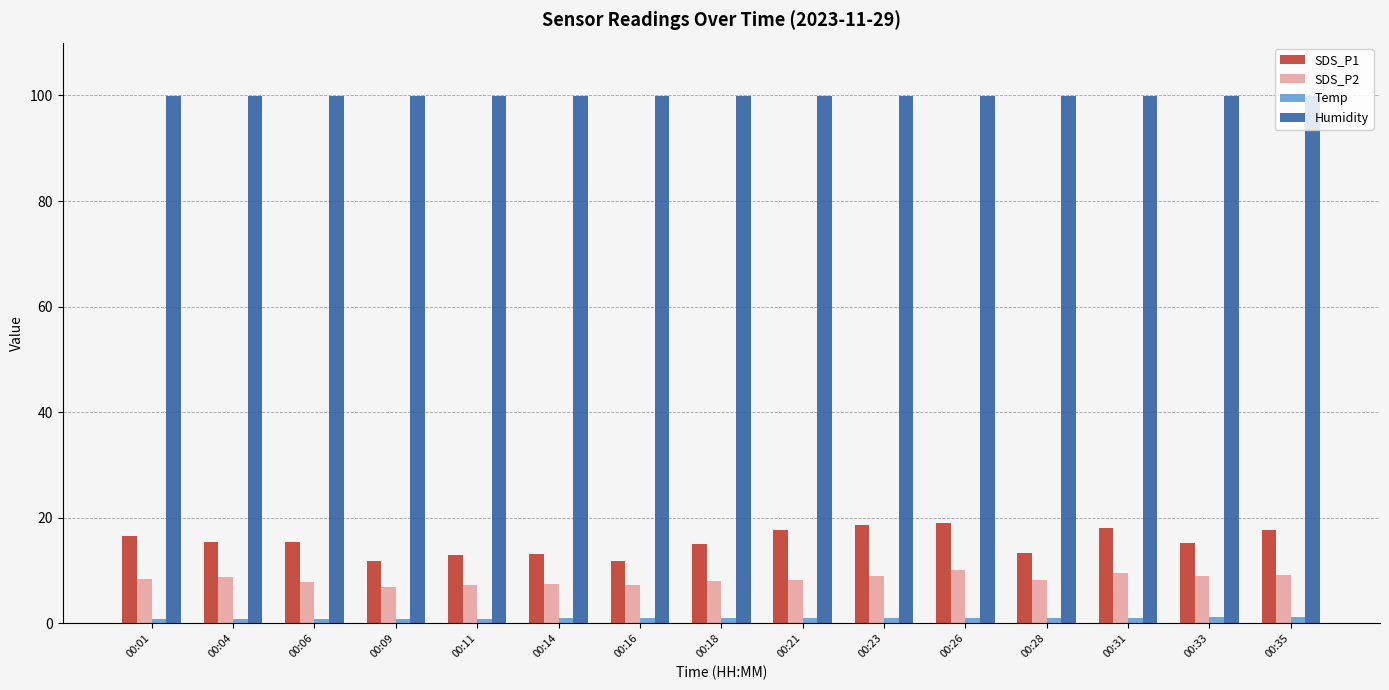

Which series has the largest range (max minus min)?

SDS_P1